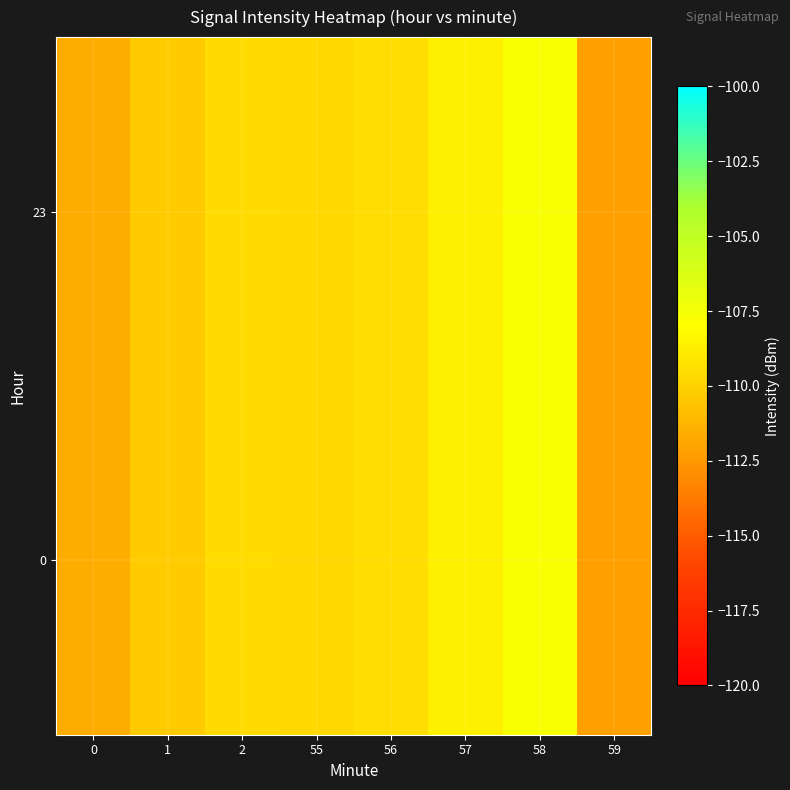

At which category is the sum across all series the highest?

58